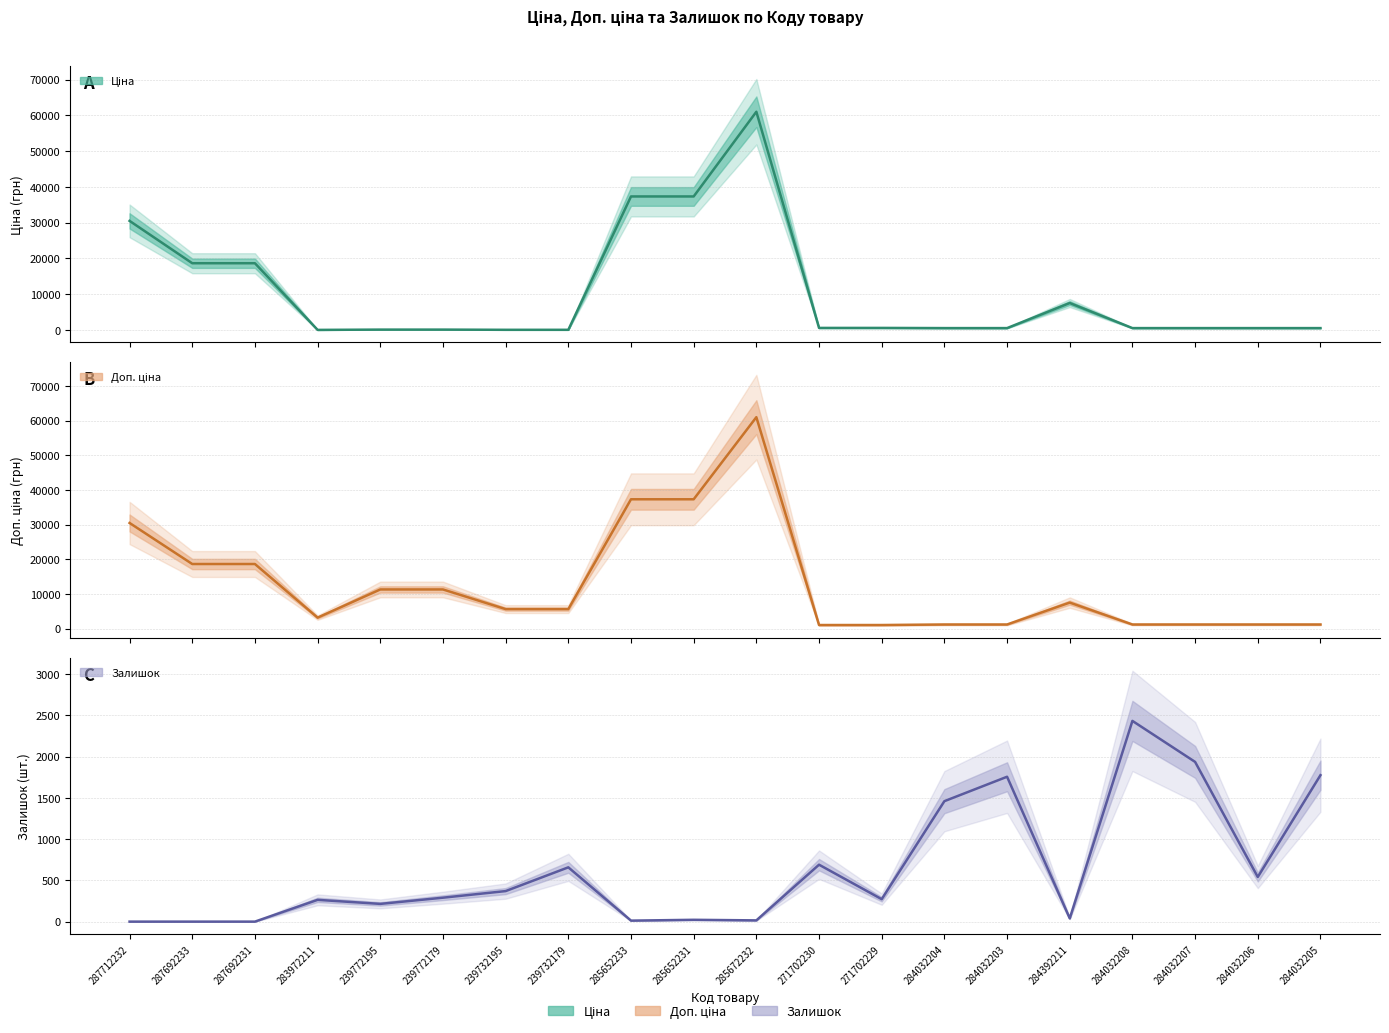

Reading left to right, list all the values displayed in this chart.

Ціна: 30512.3	18671.5	18671.5	32.0	113.3	113.3	56.7	56.7	37343.0	37343.0	61024.7	586.0	586.0	535.4	535.4	7545.9	535.4	535.4	535.4	535.4
Доп. ціна: 30512.3	18671.5	18671.5	3205.0	11334.0	11334.0	5667.0	5667.0	37343.0	37343.0	61024.7	1074.5	1074.5	1227.2	1227.2	7545.9	1227.2	1227.2	1227.2	1227.2
Залишок: 0.0	0.0	0.0	264.0	215.0	290.0	370.0	658.0	12.0	22.0	15.0	690.0	272.0	1460.0	1756.0	39.0	2433.0	1936.0	541.0	1775.0